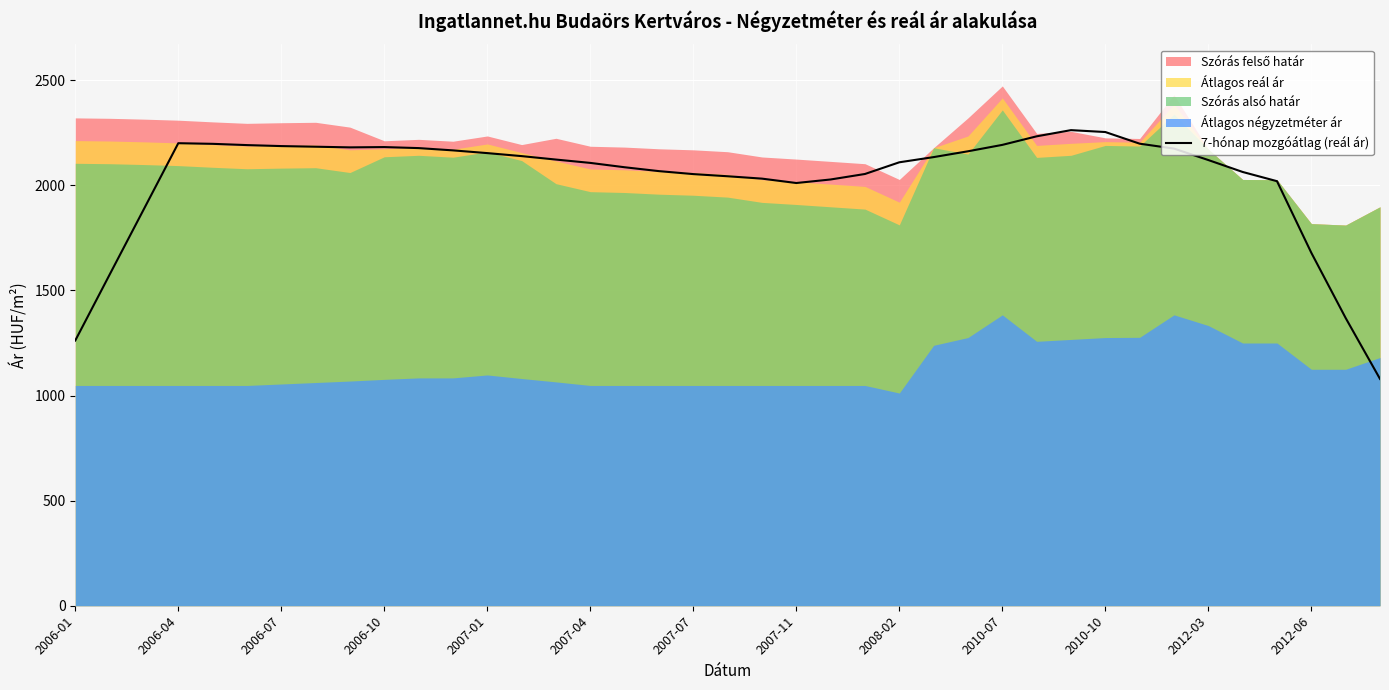

What is the lowest value of the 7-hónap mozgóátlag (reál ár) series?

1079.1